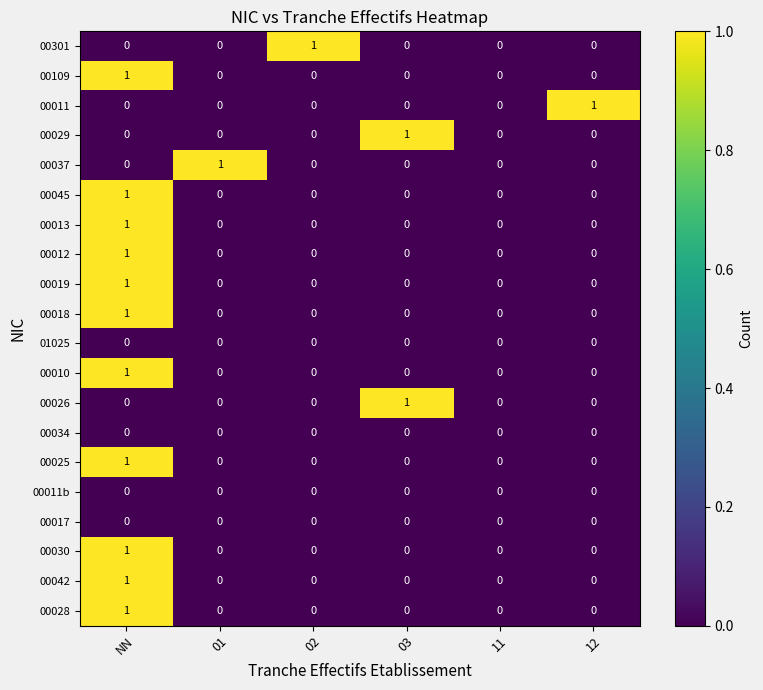

How many values in 00030 are above zero?

1